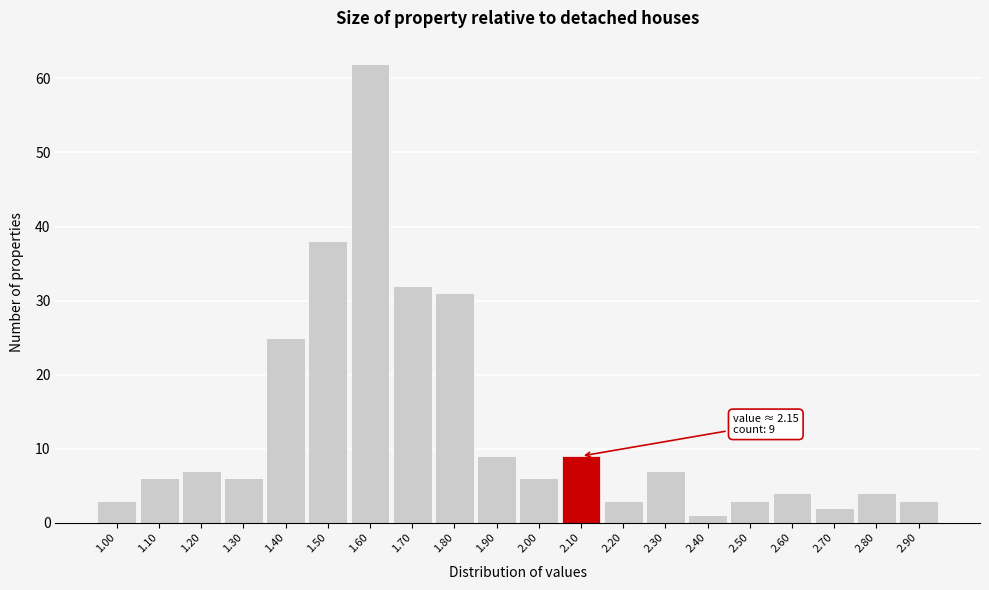

Reading left to right, transcribe all the data shown in this chart.

3	6	7	6	25	38	62	32	31	9	6	9	3	7	1	3	4	2	4	3